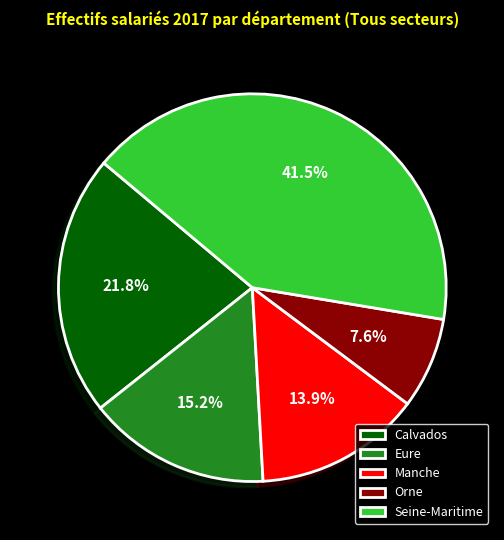

To the nearest percent, what percentage of the pie is Calvados?

22%